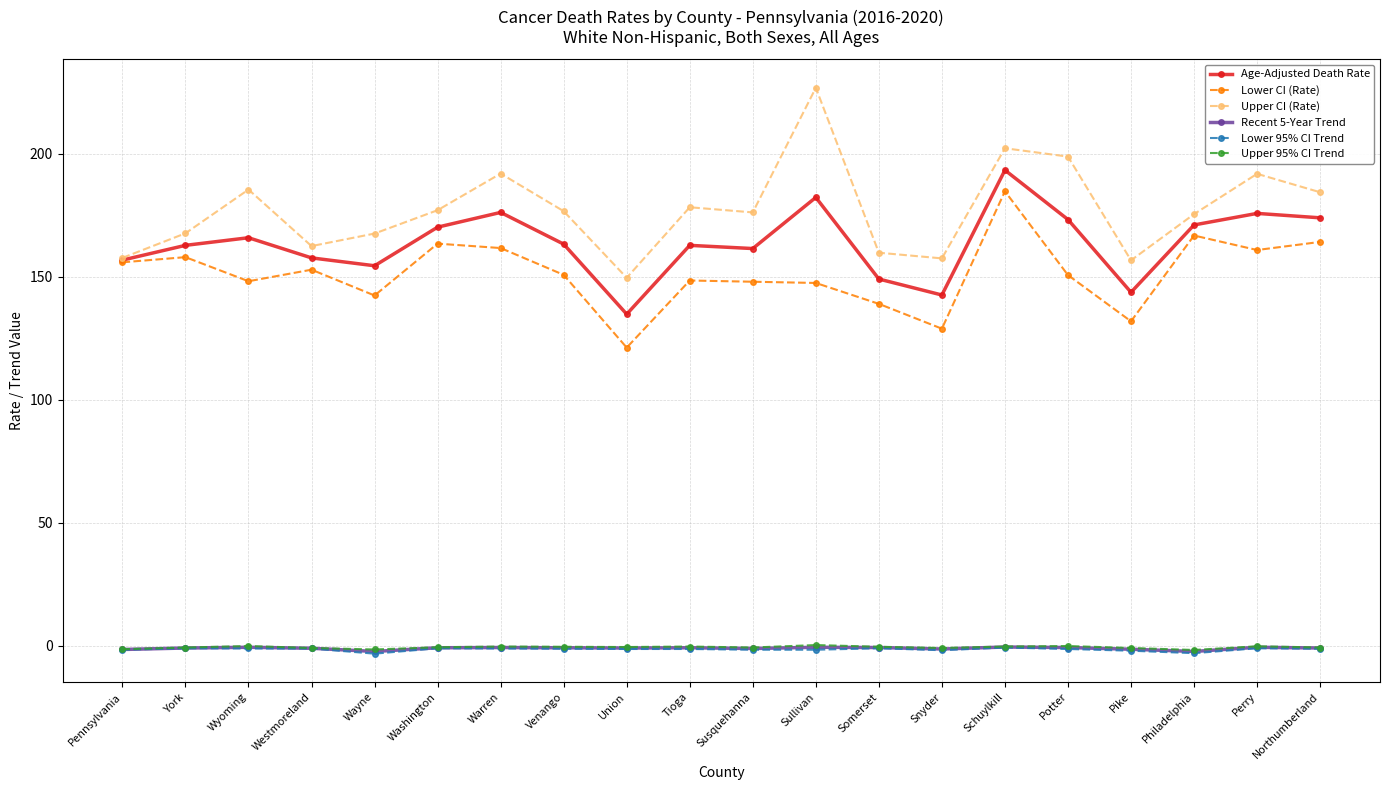

What is the label of the 10th point from the left?

Tioga